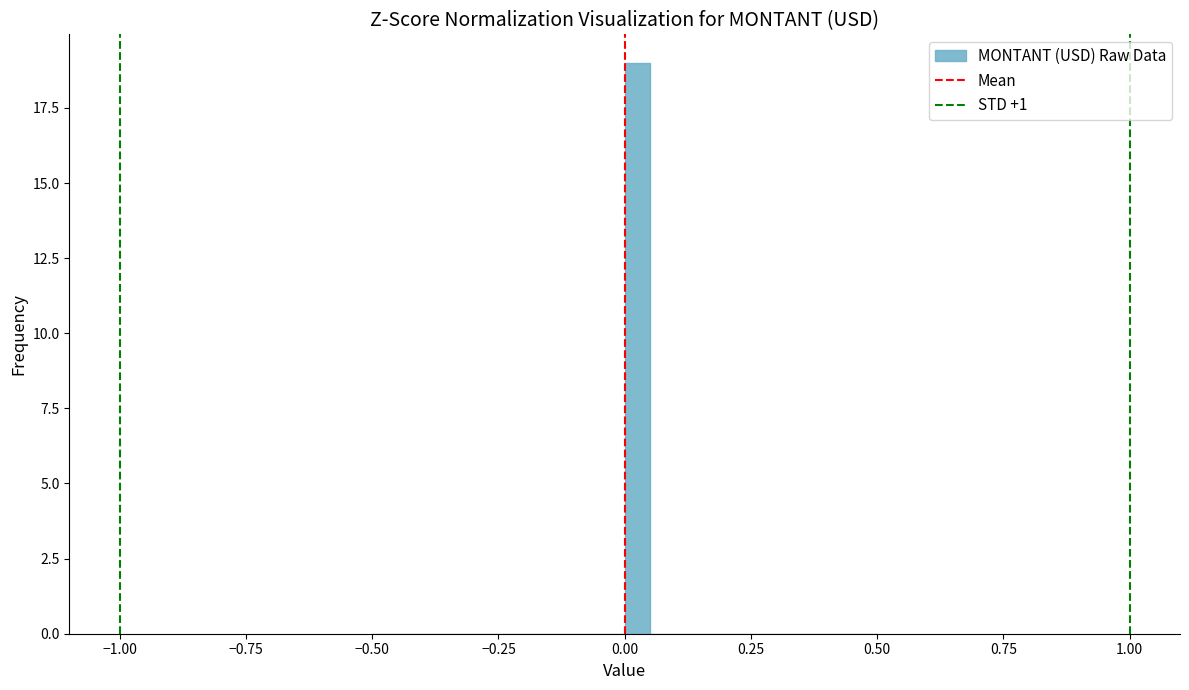

Around what value on the x-axis is the tallest bar? Give the approximate position of its centre, as read against the axis.

0.05